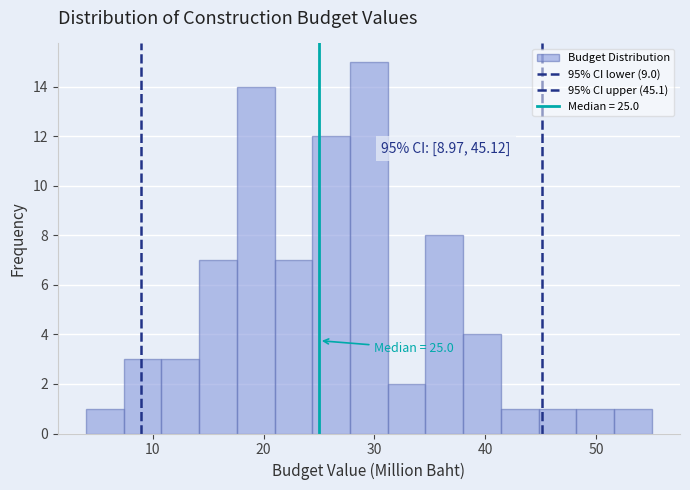

Read against the x-axis, roughly where is the centre of the tallest bar?

30